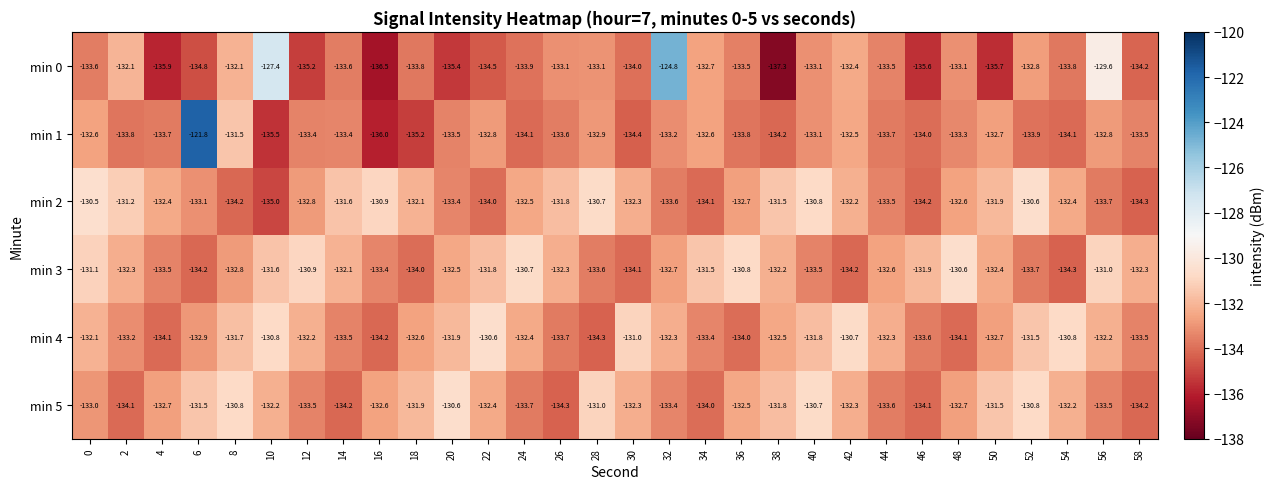

What is the greatest value displayed?

-121.8